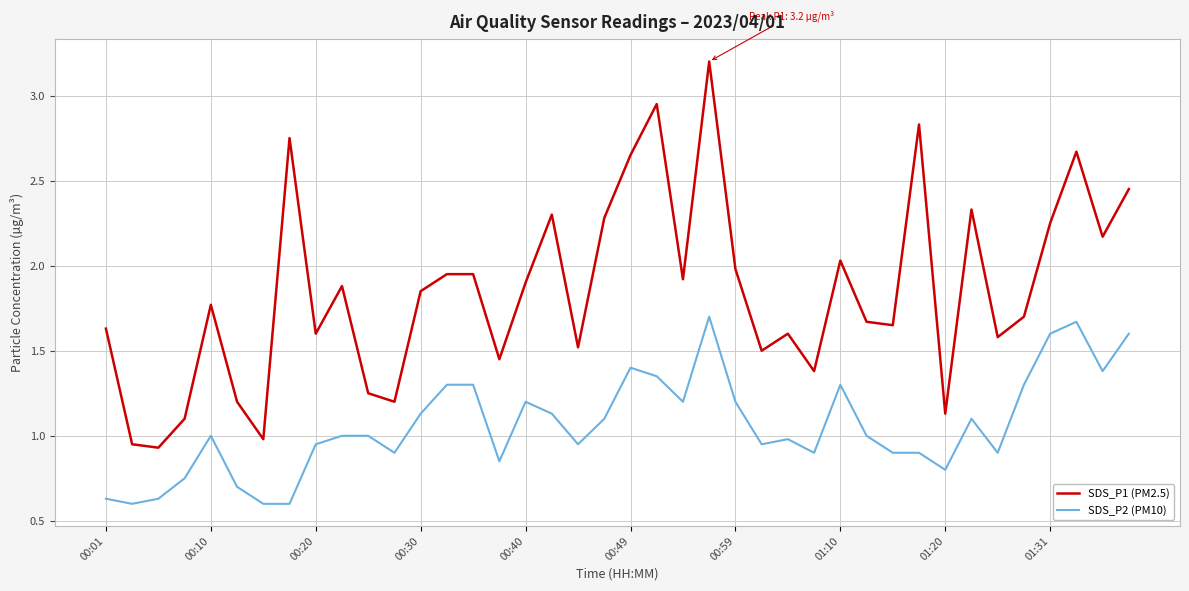

True or false: SDS_P2 (PM10) and SDS_P1 (PM2.5) intersect in this chart.

False